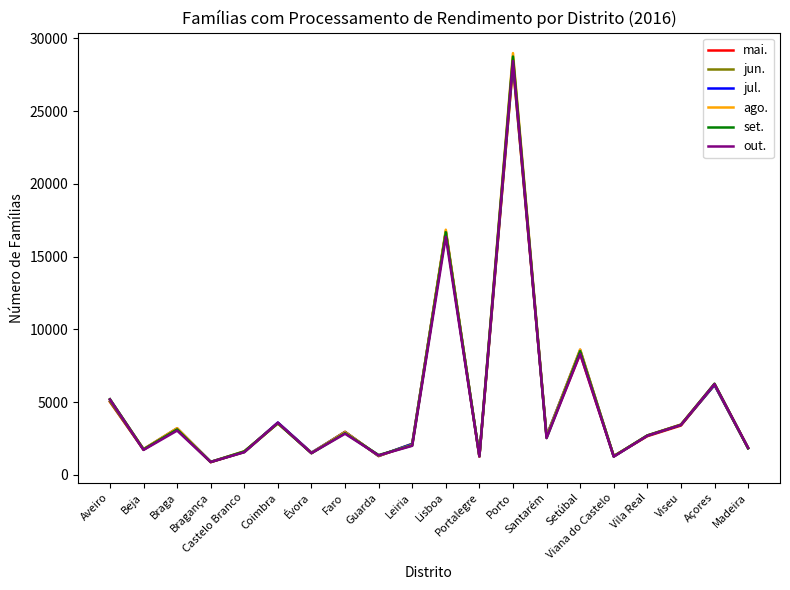

Which series has the largest range (max minus min)?

ago.